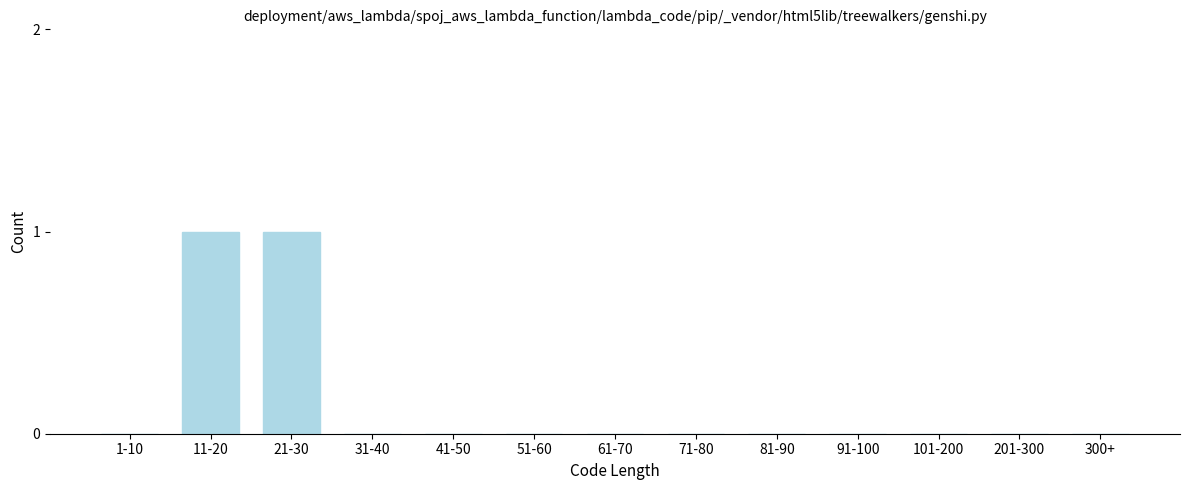

Reading left to right, extract all data points from this chart.

1-10=0	11-20=1	21-30=1	31-40=0	41-50=0	51-60=0	61-70=0	71-80=0	81-90=0	91-100=0	101-200=0	201-300=0	300+=0